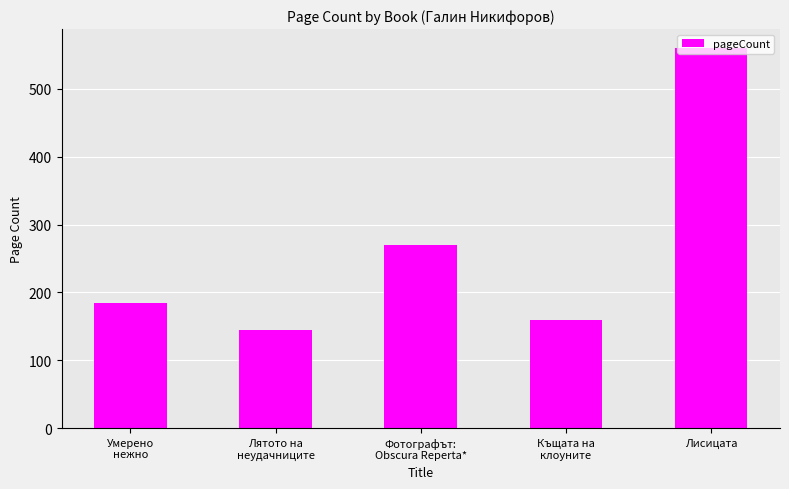

What is the difference between the maximum and minimum values?

416